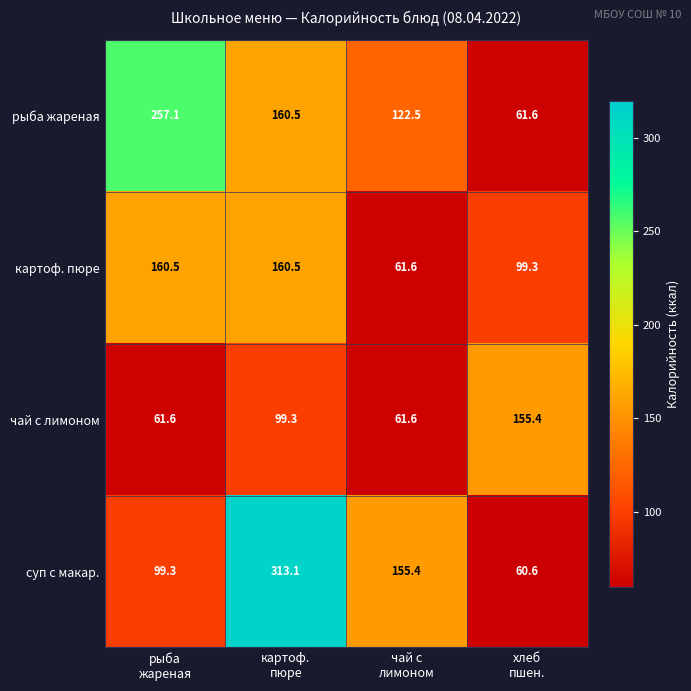

At рыба
жареная, list the series in order from largest to smallest.

рыба жареная, картоф. пюре, суп с макар., чай с лимоном